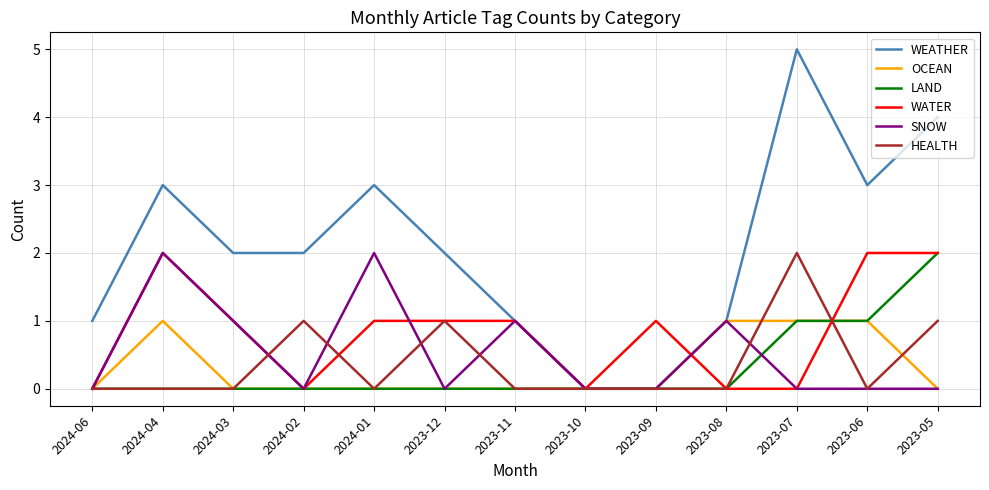

What is the sum of all HEALTH values?

5